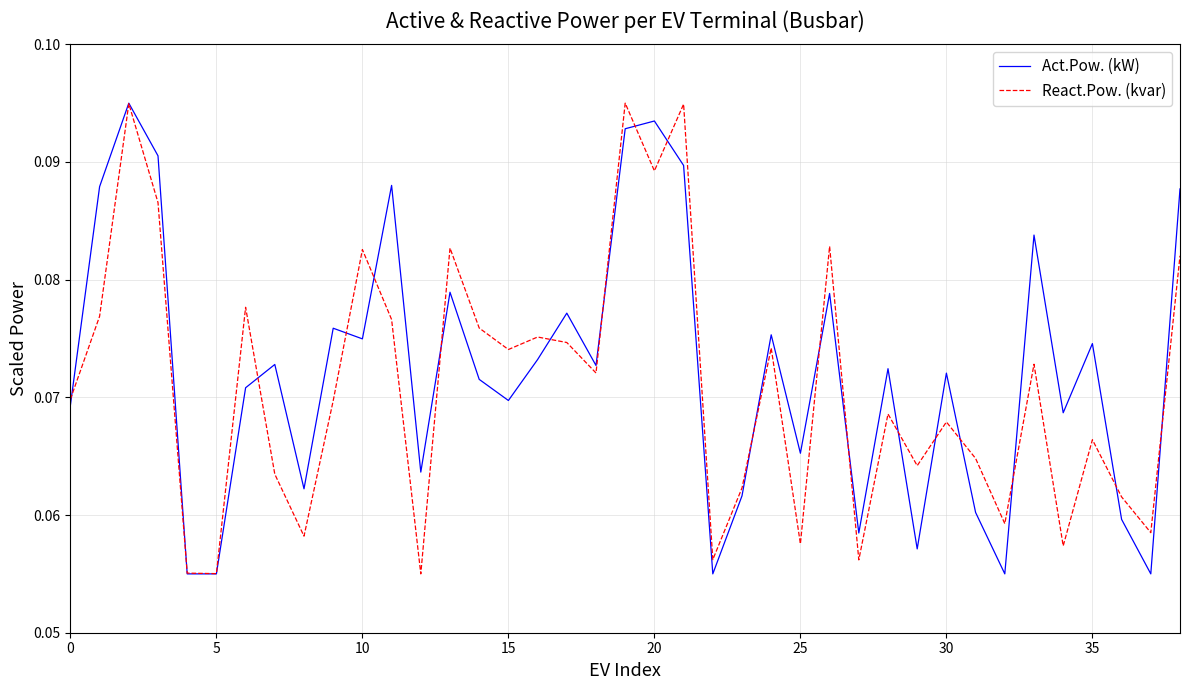

Count the React.Pow. (kvar) values in the range 0 to 1.

39